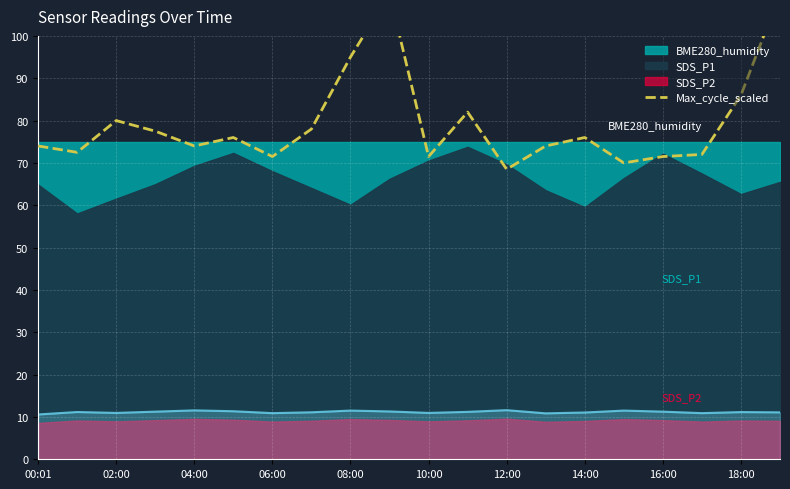

Is it true that the value at 13 is 50.1?

False